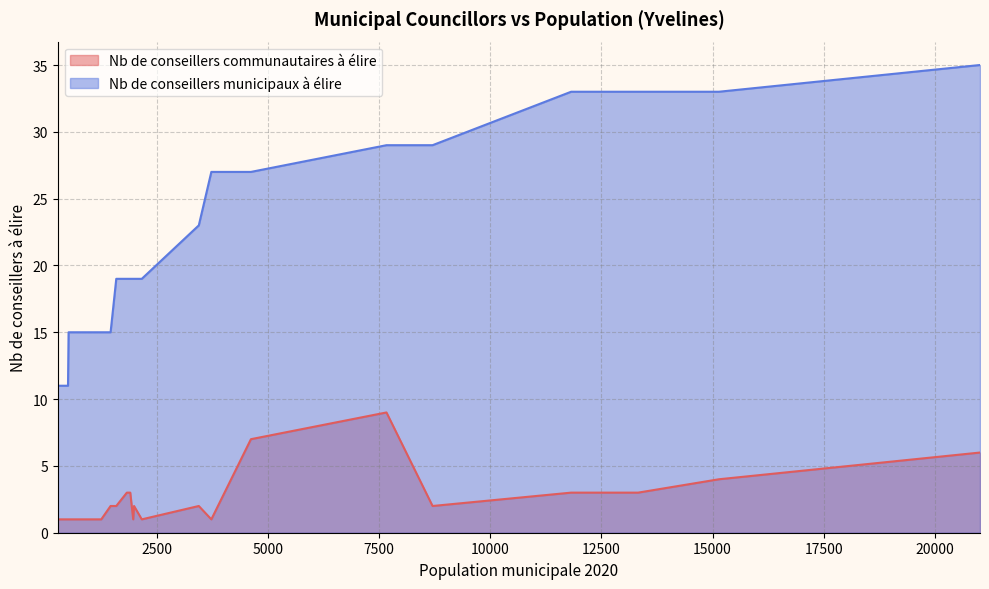

Rank the series by their maximum value, from lowest to highest.

Nb de conseillers communautaires à élire, Nb de conseillers municipaux à élire